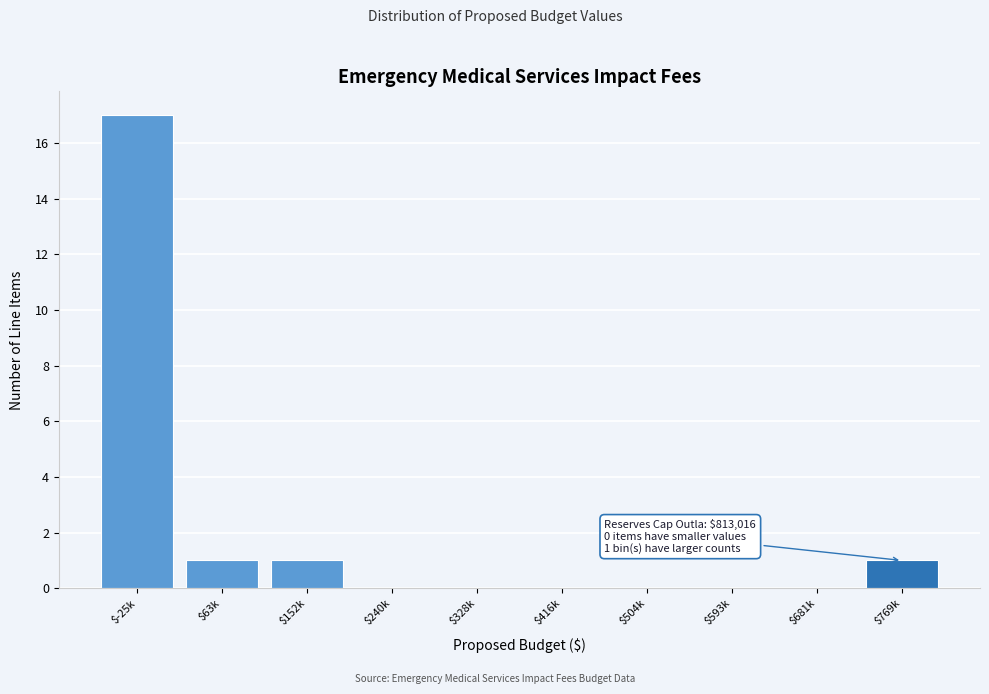

Which category has the highest value across all series?

$-25k